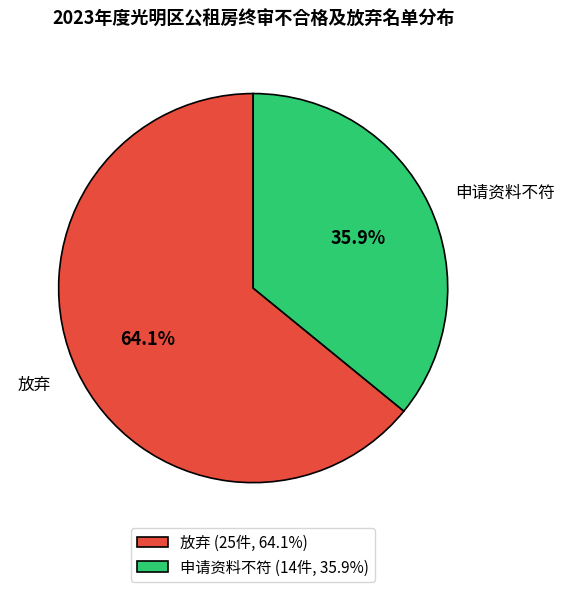

How many slices are in this pie chart?

2